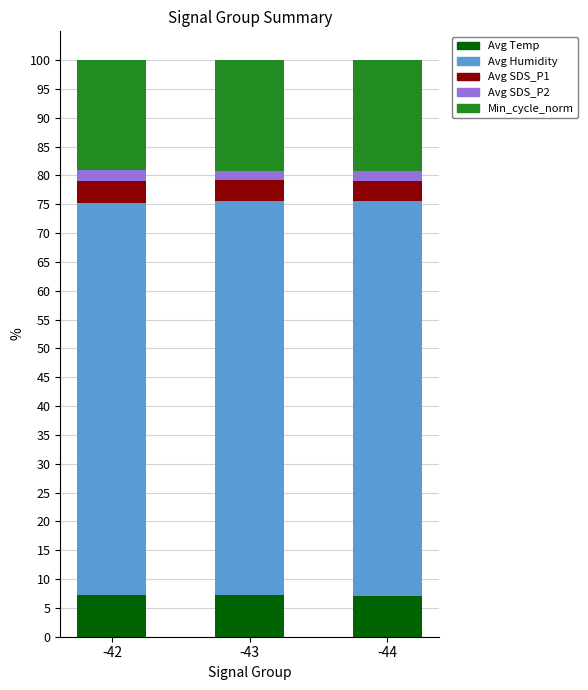

Is it true that Avg Temp equals 7.2 at -42?

True